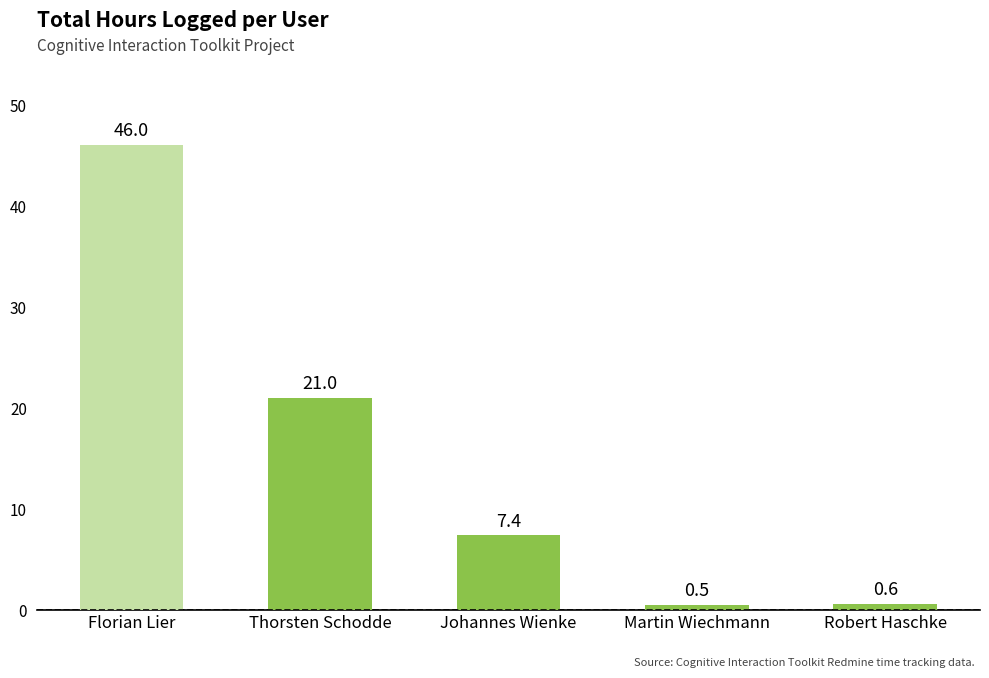

True or false: the data shows 21.0 at Thorsten Schodde.

True